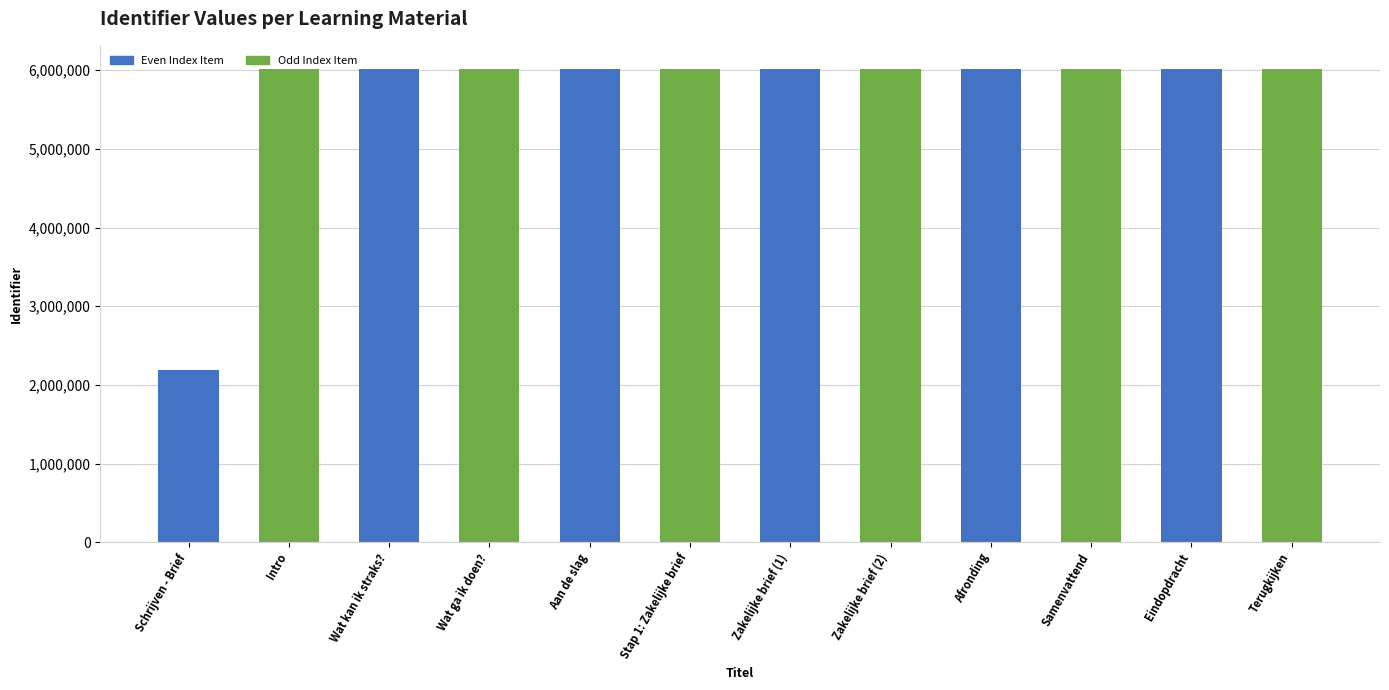

Between Schrijven - Brief and Zakelijke brief (1), which is larger?

Zakelijke brief (1)